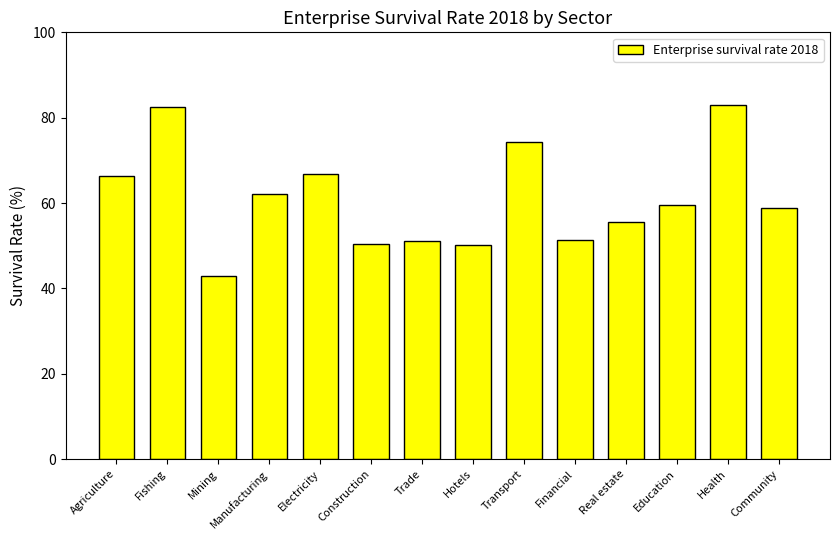

What is the change in value from Fishing to Transport?

-8.3